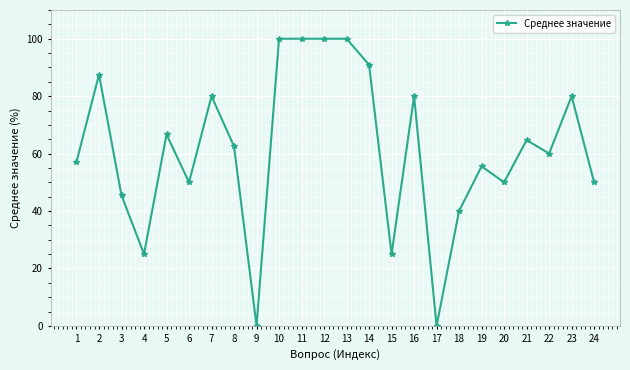

Which has a higher value, 10 or 4?

10